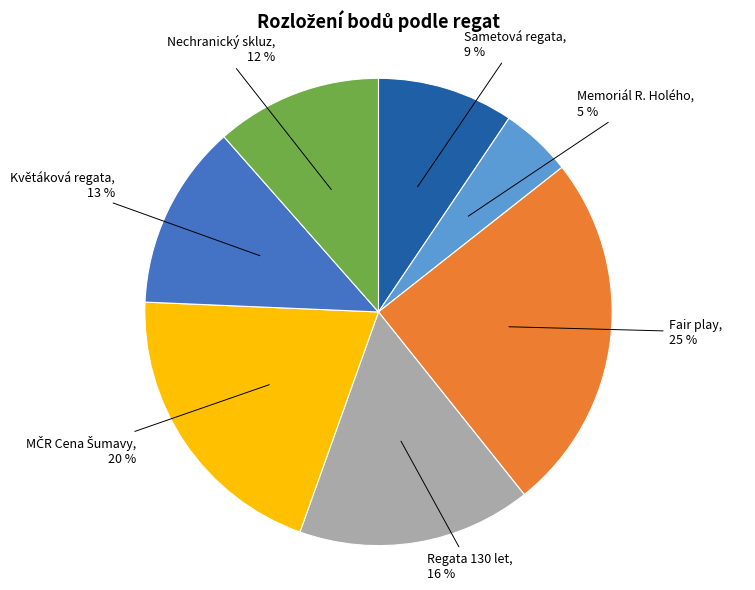

True or false: Fair play accounts for 25% of the total.

True